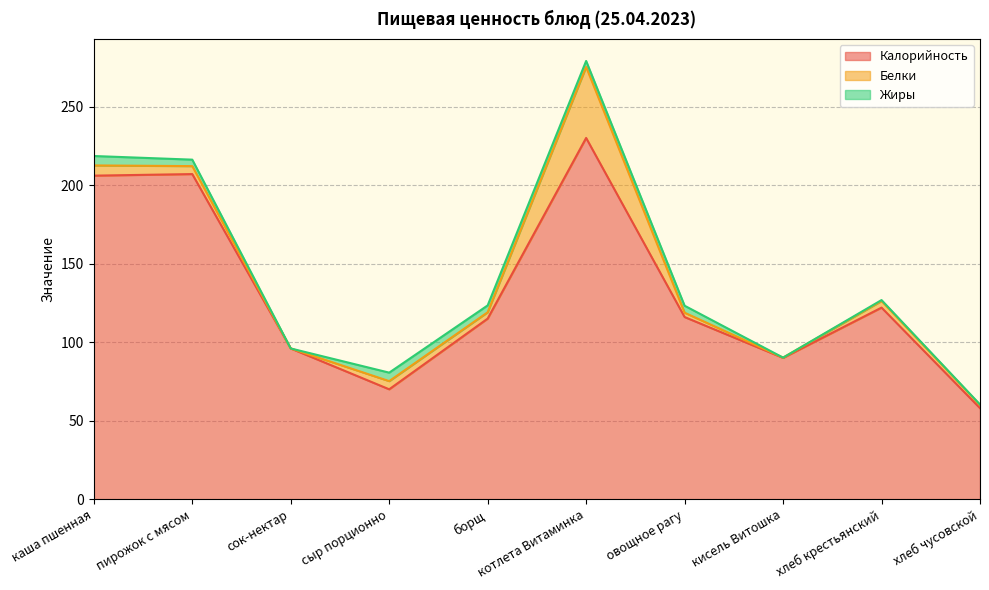

Reading right to left, extract all data points from this chart.

Калорийность: 58.0	122.0	90.0	116.0	230.0	115.0	70.0	96.0	207.0	206.0
Белки: 2.0	4.2	0.2	2.8	45.2	4.0	5.2	0.0	5.1	6.5
Жиры: 0.3	0.6	0.0	4.4	3.8	4.4	5.4	0.0	4.1	6.0